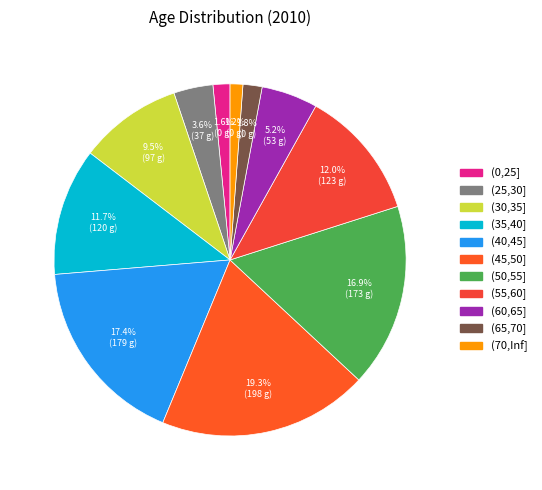

Is the sum of (70,Inf] and (50,55] greater than half?

No